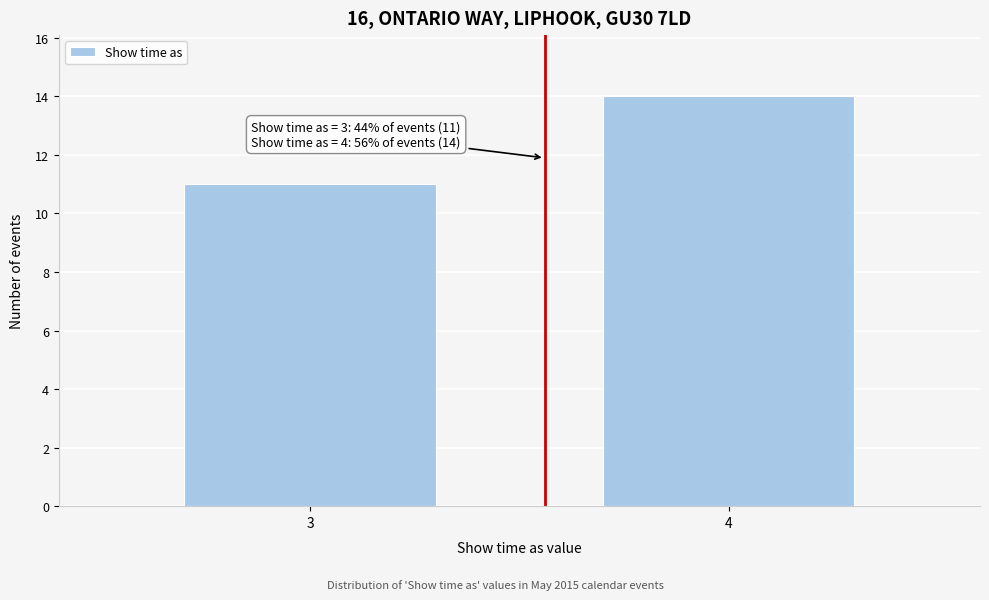

Reading left to right, list all the values displayed in this chart.

11	14